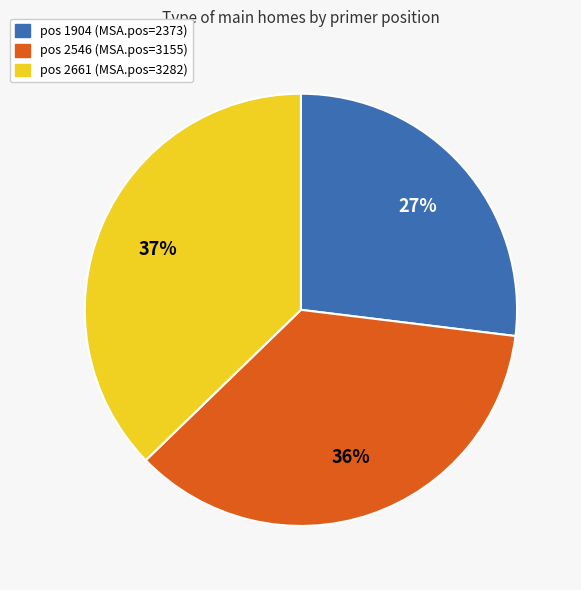

Is there a majority slice in this chart?

No